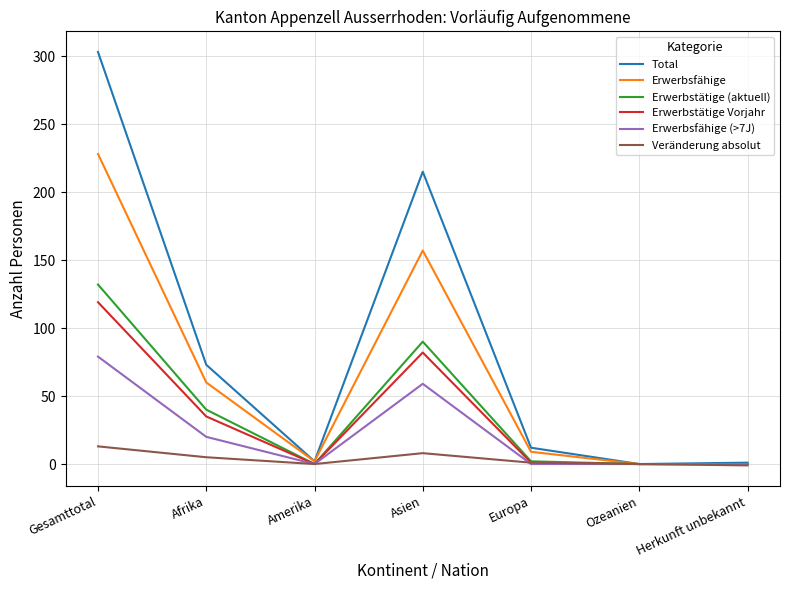

What position from the left is Afrika?

2